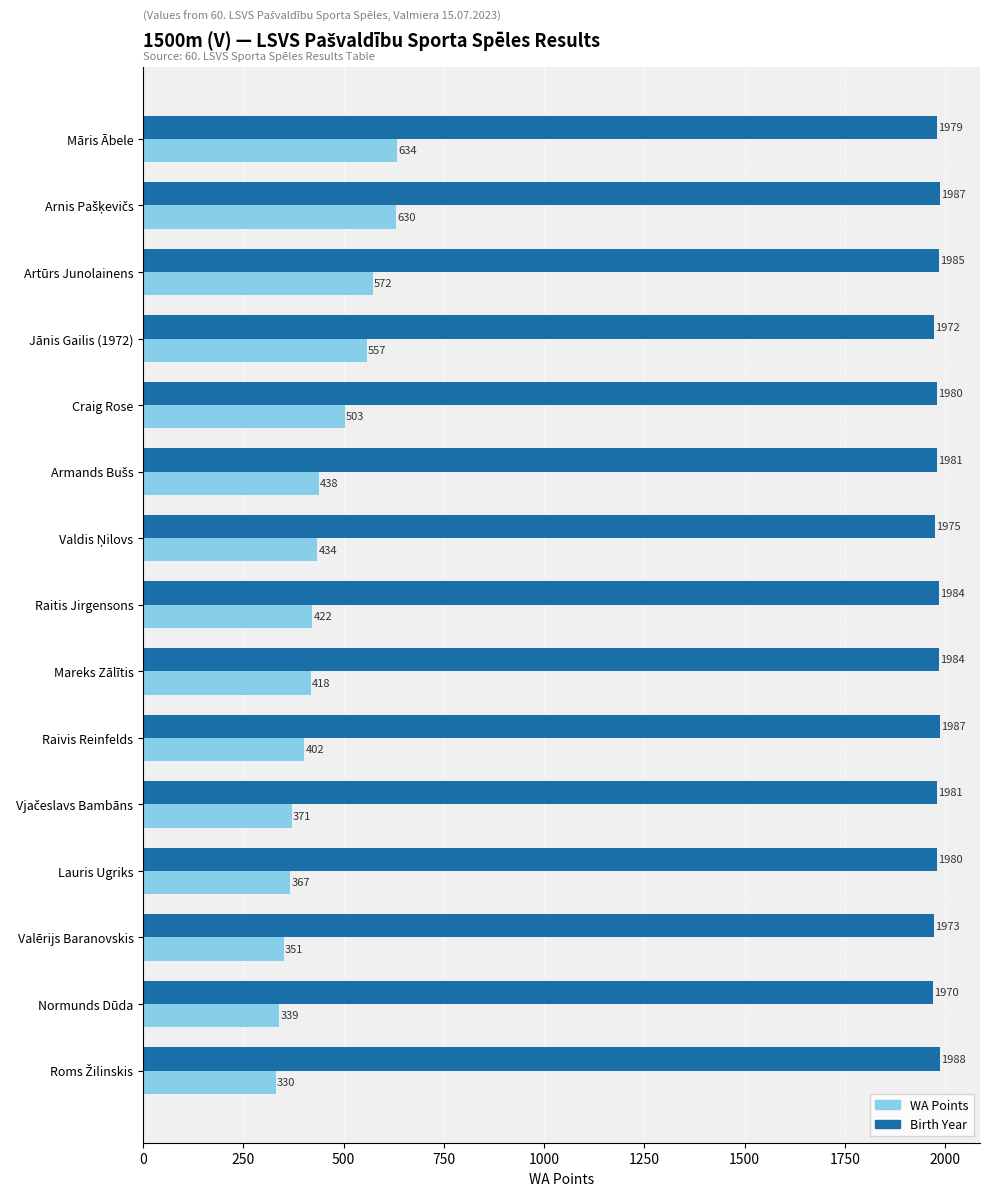

What is the maximum value shown in the chart?

1988